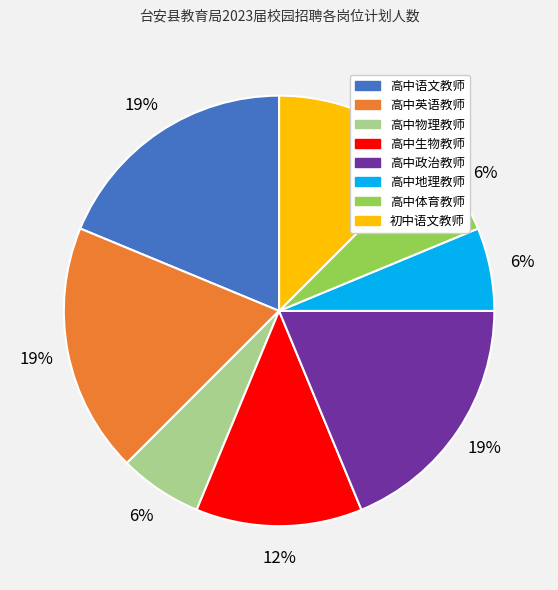

Does 高中地理教师 represent more than half of the total?

No